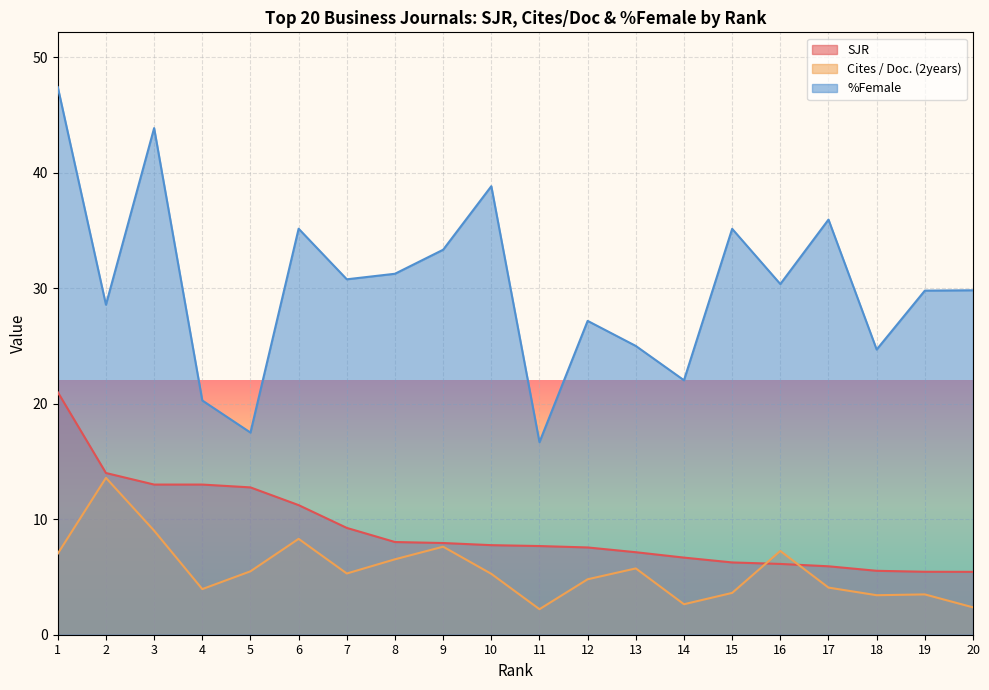

Reading left to right, transcribe all the data shown in this chart.

SJR: 1=21.0	2=14.0	3=13.0	4=13.0	5=12.8	6=11.2	7=9.2	8=8.0	9=7.9	10=7.8	11=7.7	12=7.6	13=7.1	14=6.7	15=6.3	16=6.1	17=5.9	18=5.5	19=5.5	20=5.4
Cites / Doc. (2years): 1=7.0	2=13.6	3=9.0	4=4.0	5=5.5	6=8.3	7=5.3	8=6.5	9=7.6	10=5.3	11=2.2	12=4.8	13=5.7	14=2.6	15=3.6	16=7.2	17=4.1	18=3.4	19=3.5	20=2.4
%Female: 1=47.4	2=28.6	3=43.9	4=20.3	5=17.5	6=35.1	7=30.8	8=31.2	9=33.3	10=38.8	11=16.7	12=27.2	13=25.0	14=22.0	15=35.1	16=30.4	17=35.9	18=24.7	19=29.8	20=29.8